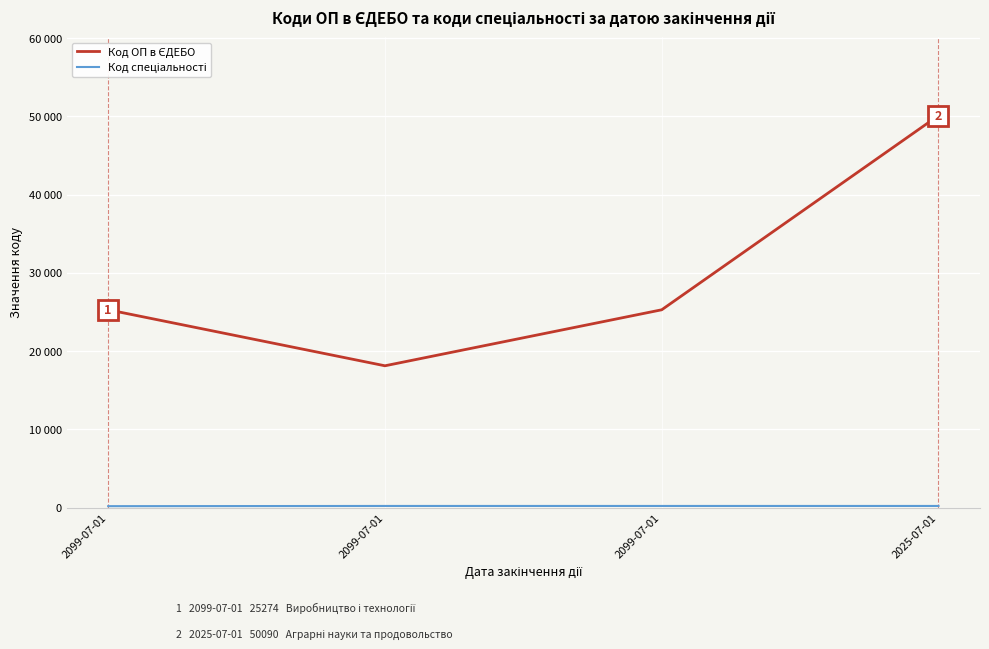

Does the chart have visible grid lines?

Yes